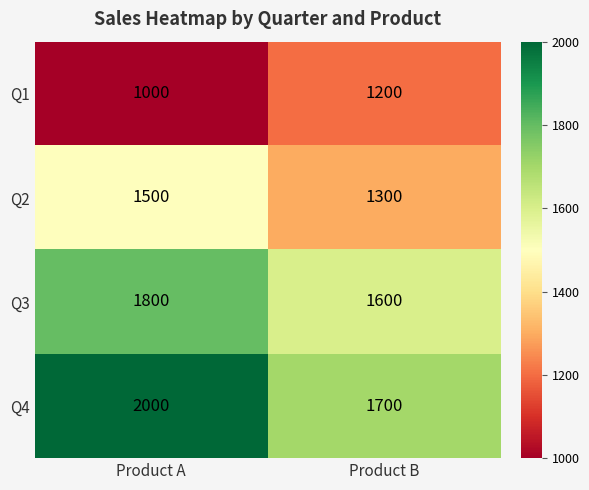

List the series in order of their overall mean, highest first.

Q4, Q3, Q2, Q1